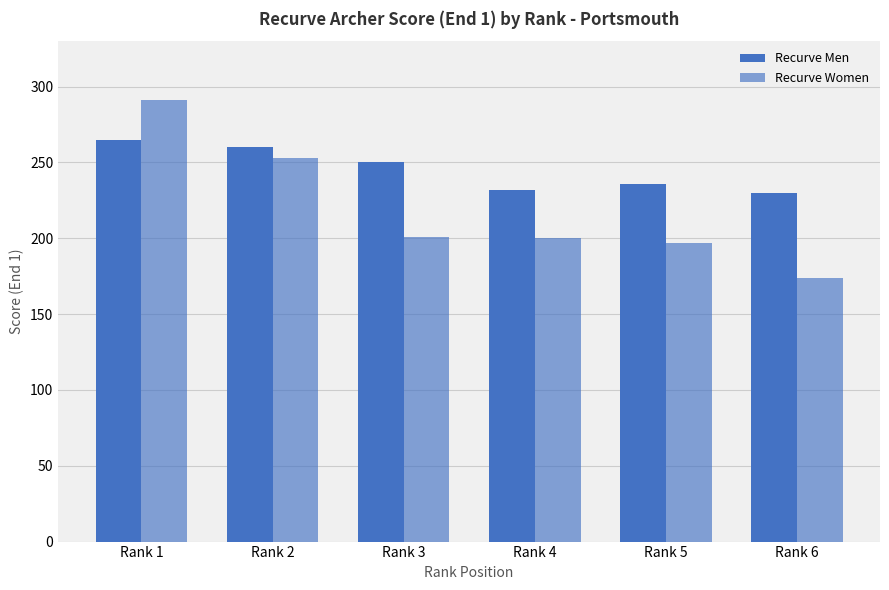

How many data points in Recurve Women are less than 201?

3